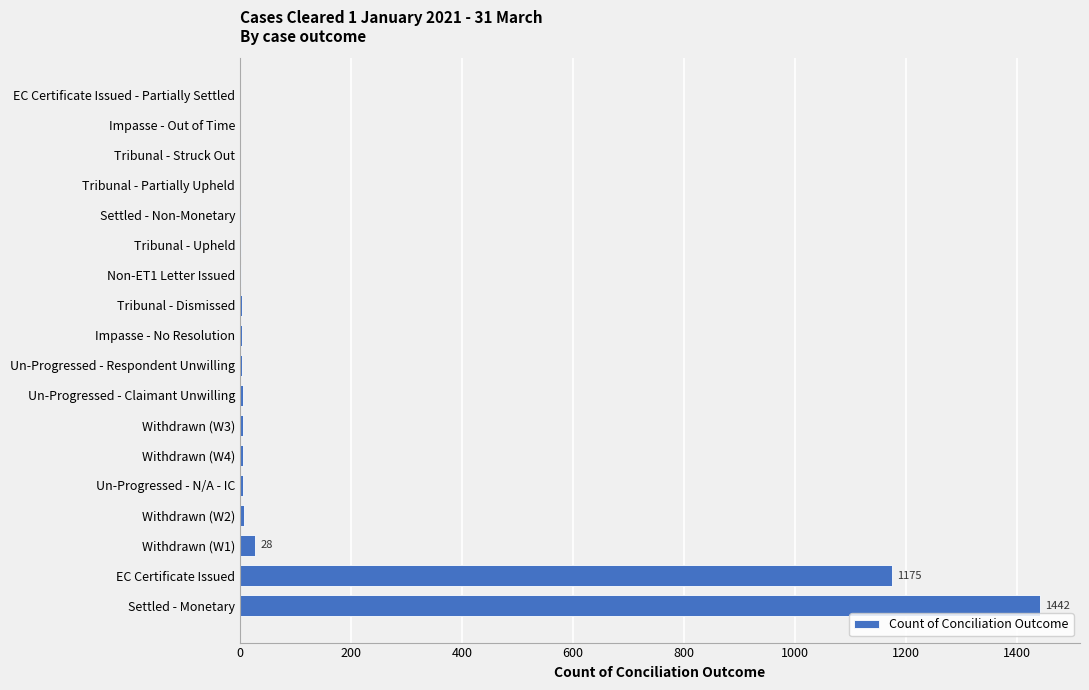

True or false: the data shows 1442 at Settled - Monetary.

True